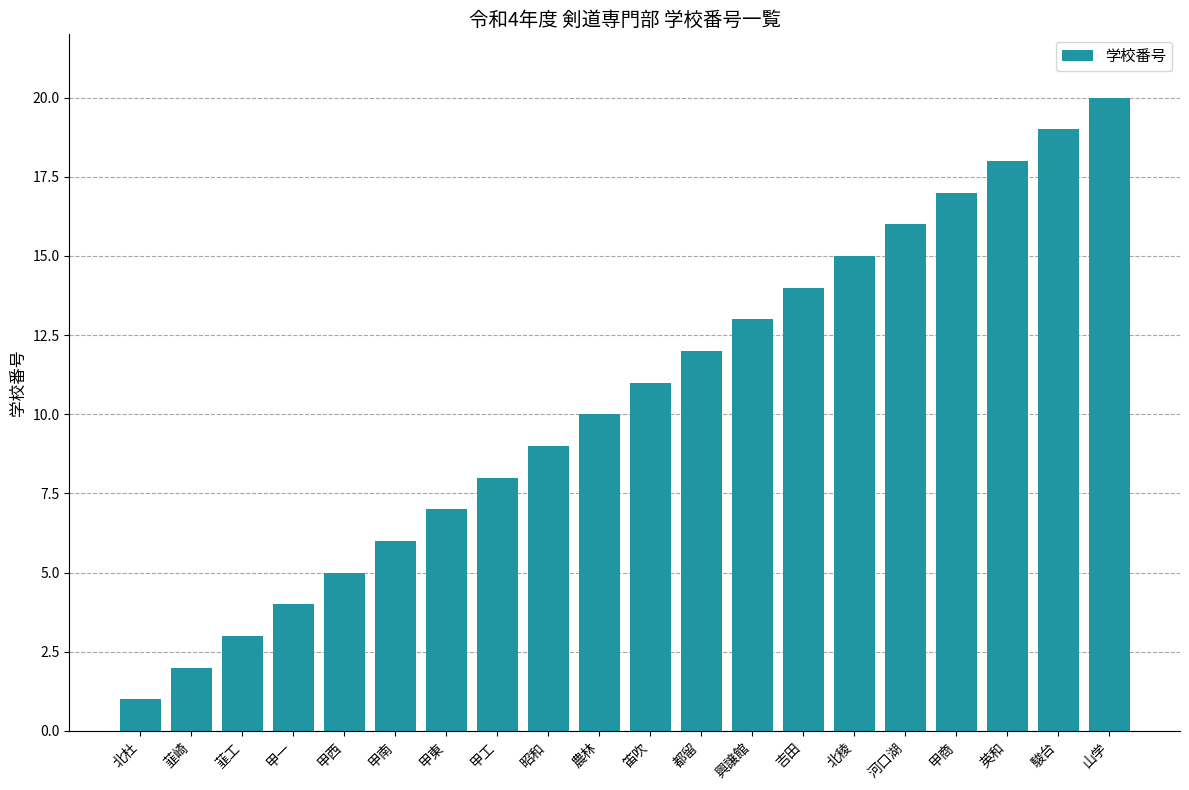

What is the sum of the values at 北稜 and 英和?

33